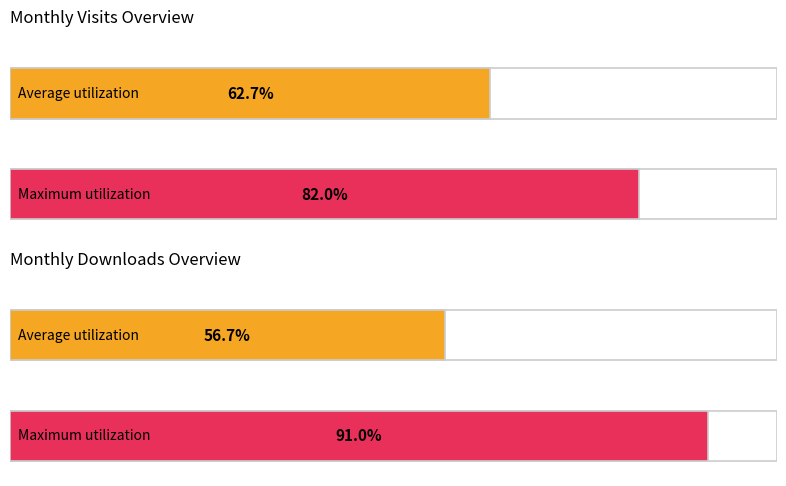

True or false: monthly_visit has a value of 203 at 2022-12.

False